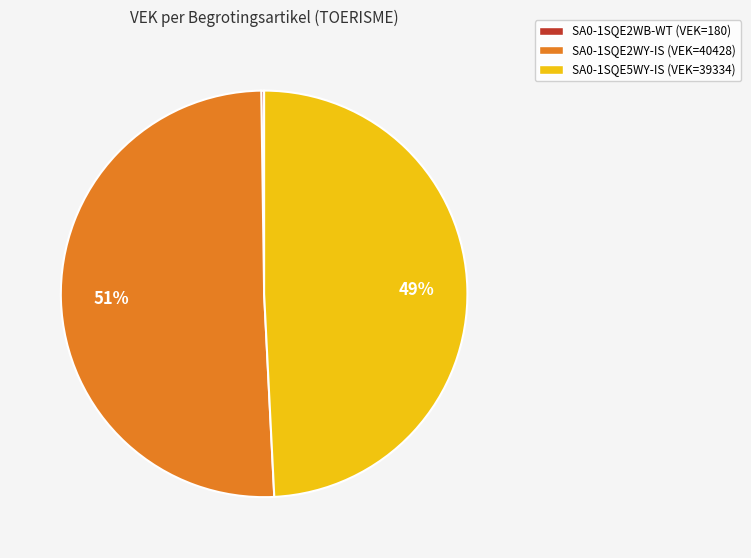

To the nearest percent, what is the average slice percentage?

33%